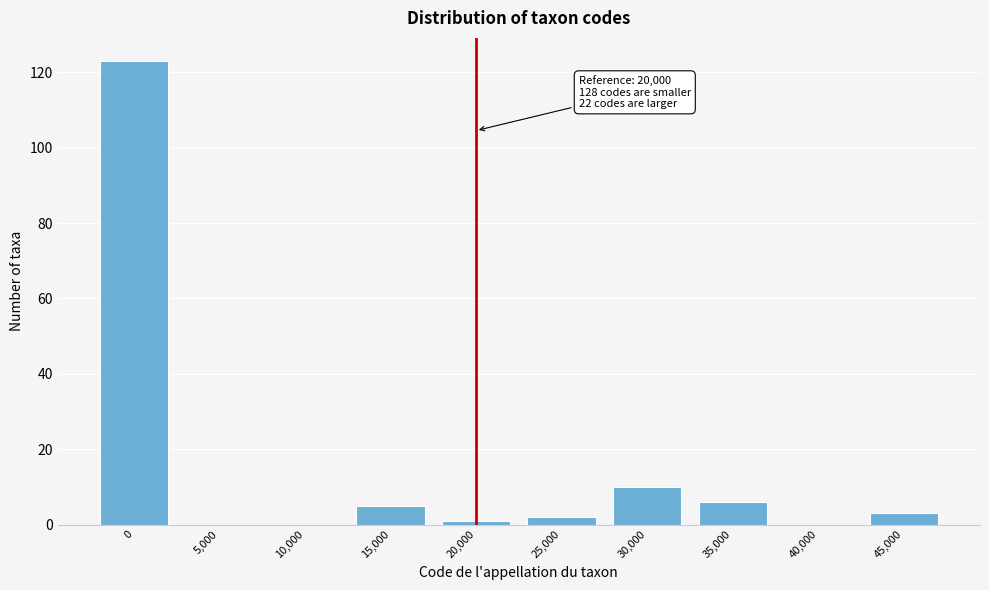

Reading left to right, list all the values displayed in this chart.

0=123	5,000=0	10,000=0	15,000=5	20,000=1	25,000=2	30,000=10	35,000=6	40,000=0	45,000=3